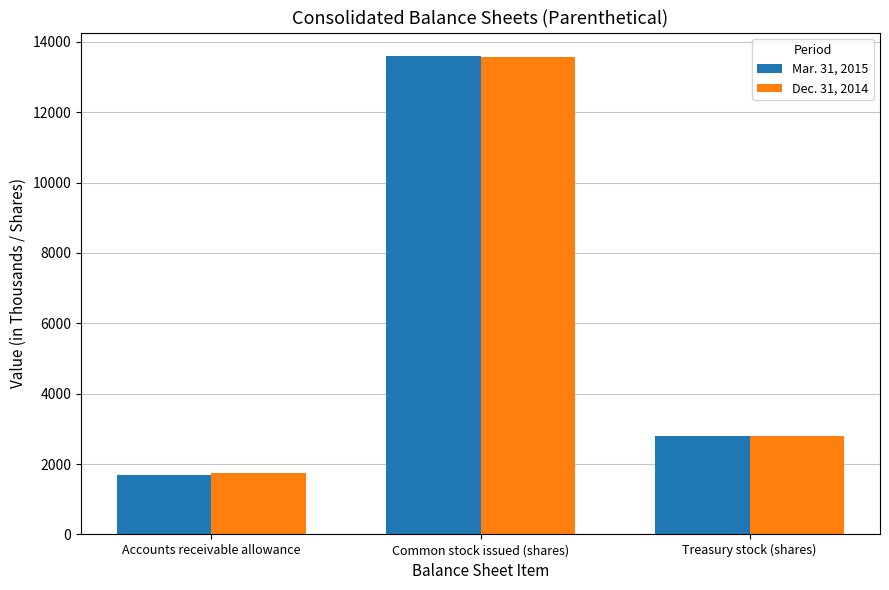

Count the number of categories in the chart.

3